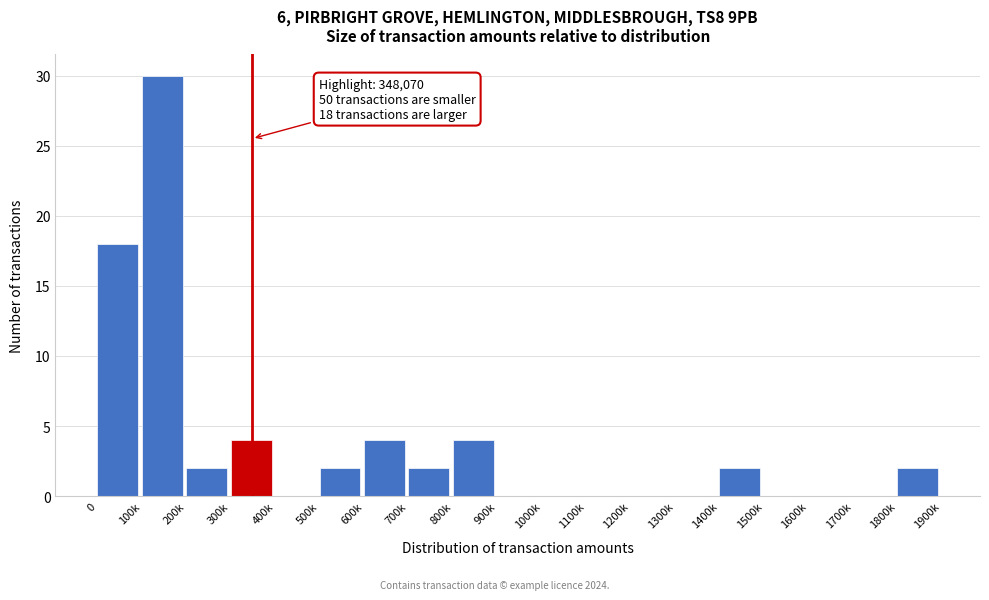

Reading left to right, transcribe all the data shown in this chart.

0=18	100k=30	200k=2	300k=4	400k=0	500k=2	600k=4	700k=2	800k=4	900k=0	1000k=0	1100k=0	1200k=0	1300k=0	1400k=2	1500k=0	1600k=0	1700k=0	1800k=2